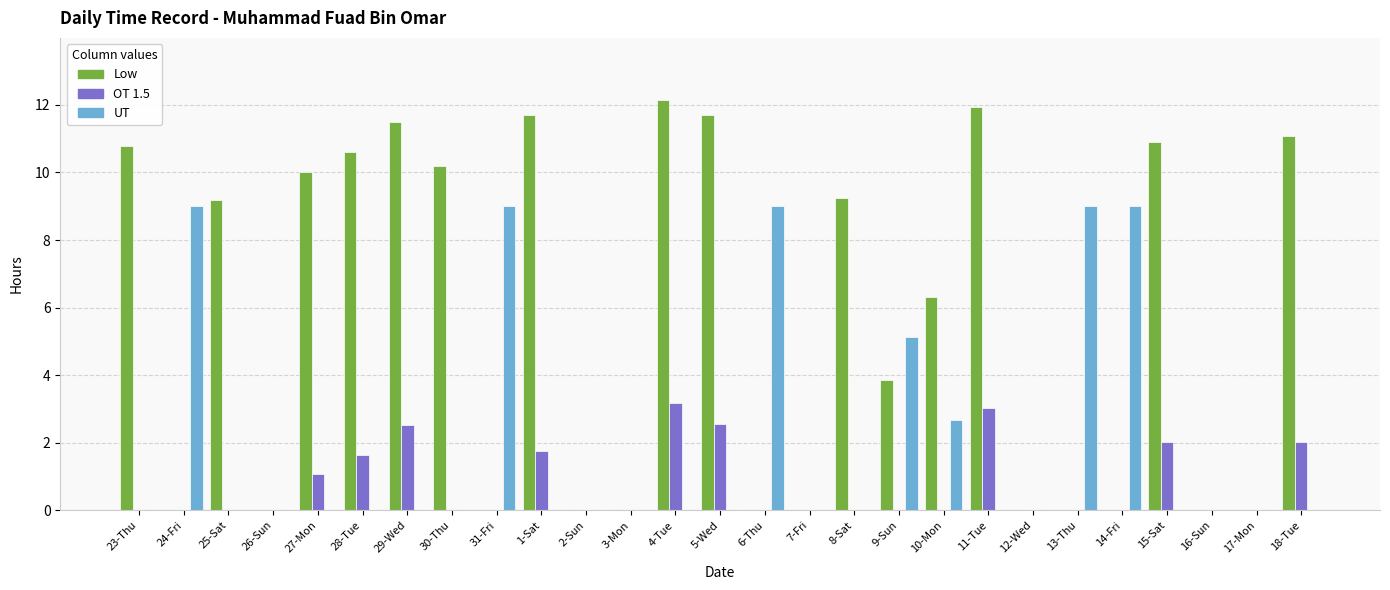

What is the maximum value shown in the chart?

12.2